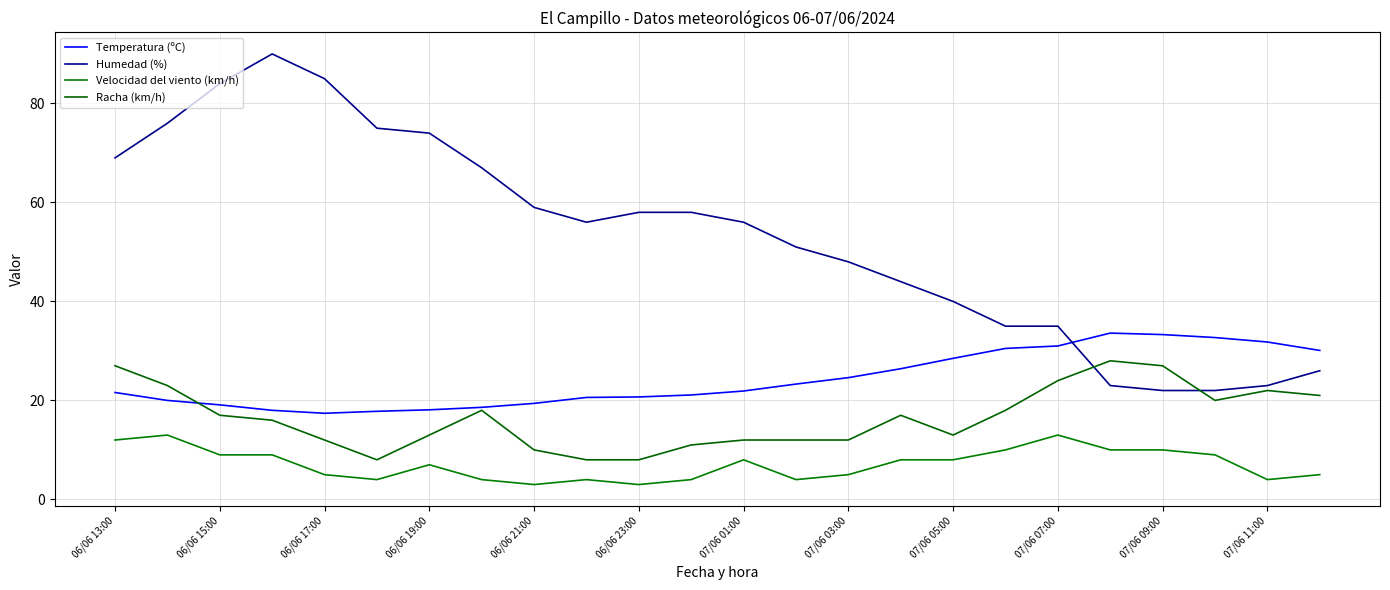

How many intersections are there between Humedad (%) and Racha (km/h)?

2